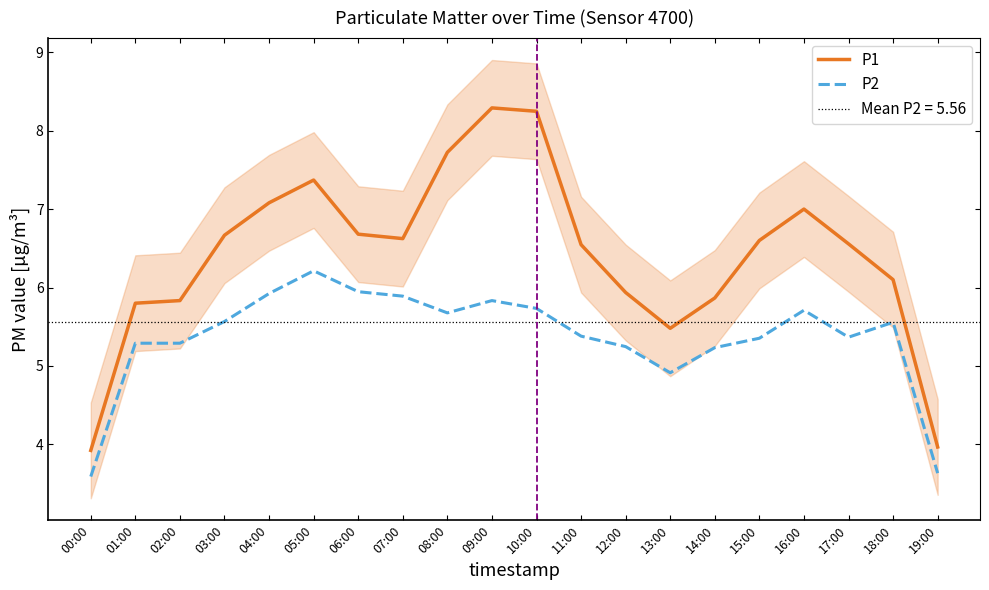

Is the value of P2 at 05:00 greater than the value of P1 at 17:00?

No